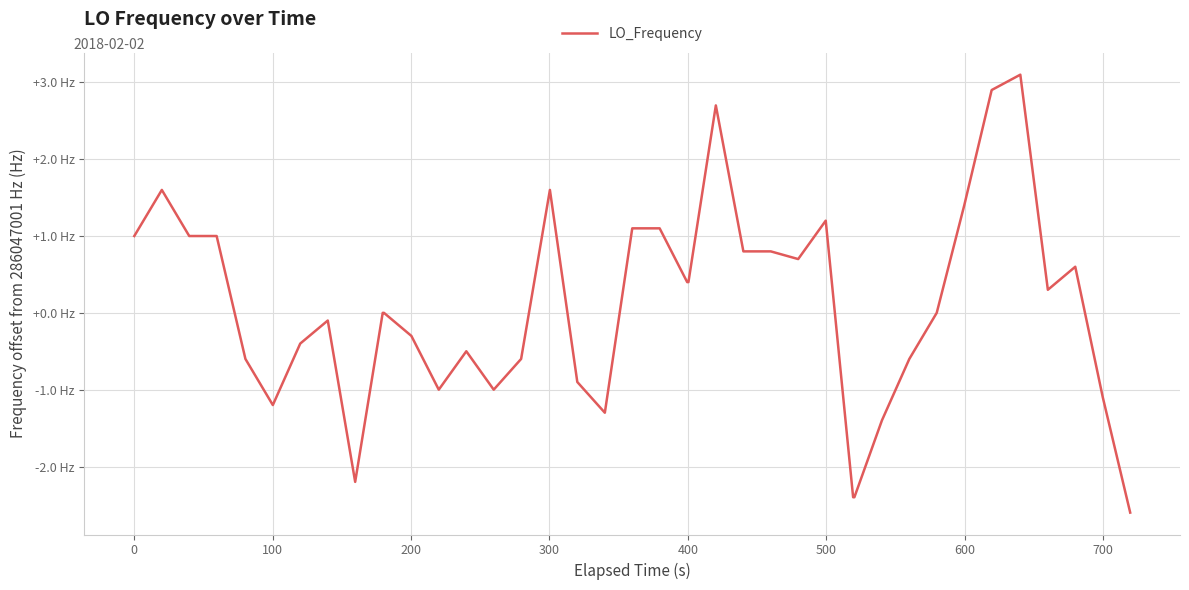

Is this an area chart (filled region under the line)?

No